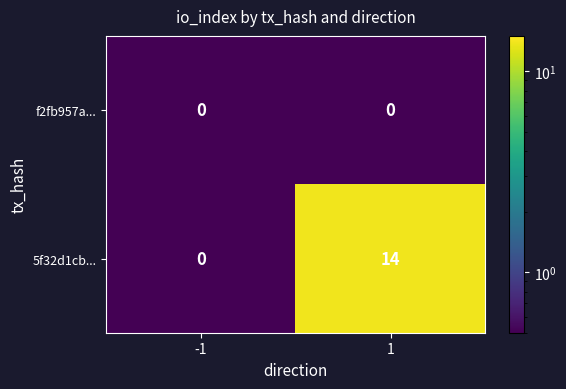

Reading right to left, extract all data points from this chart.

f2fb957a...: 1=0	-1=0
5f32d1cb...: 1=14	-1=0